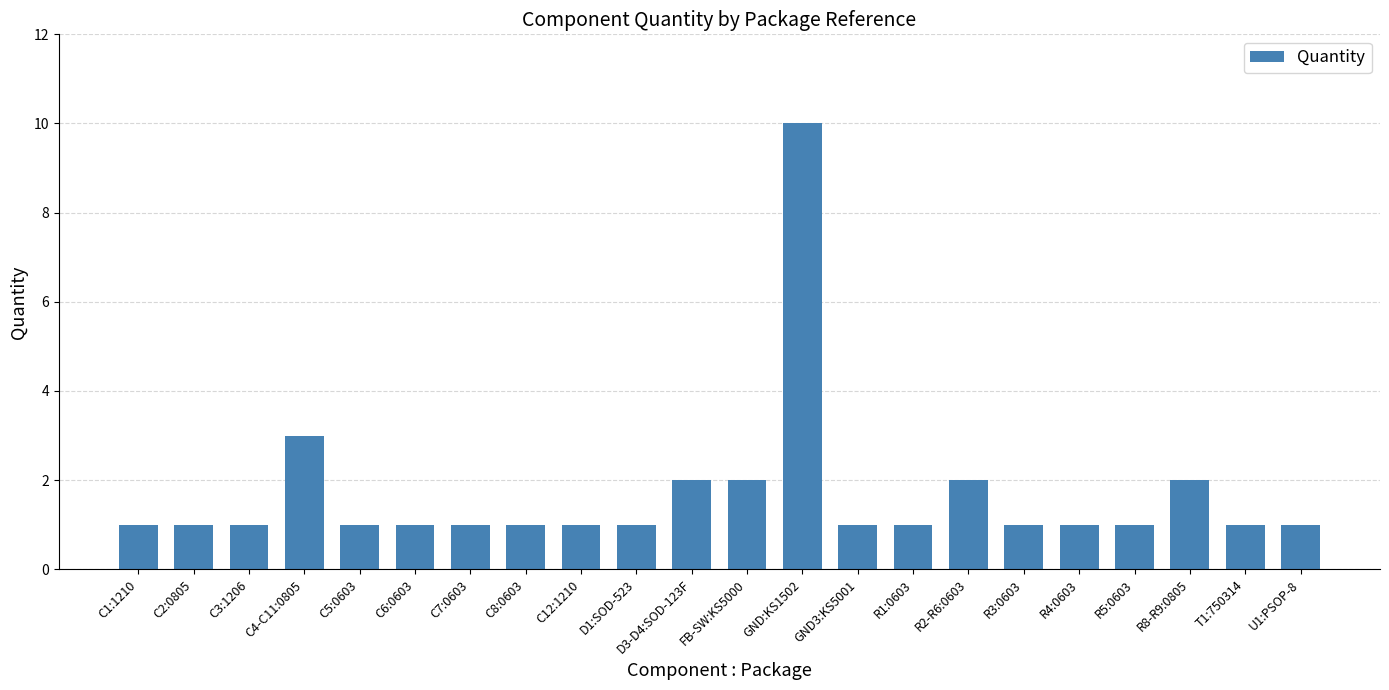

What value does the data have at D1:SOD-523?

1